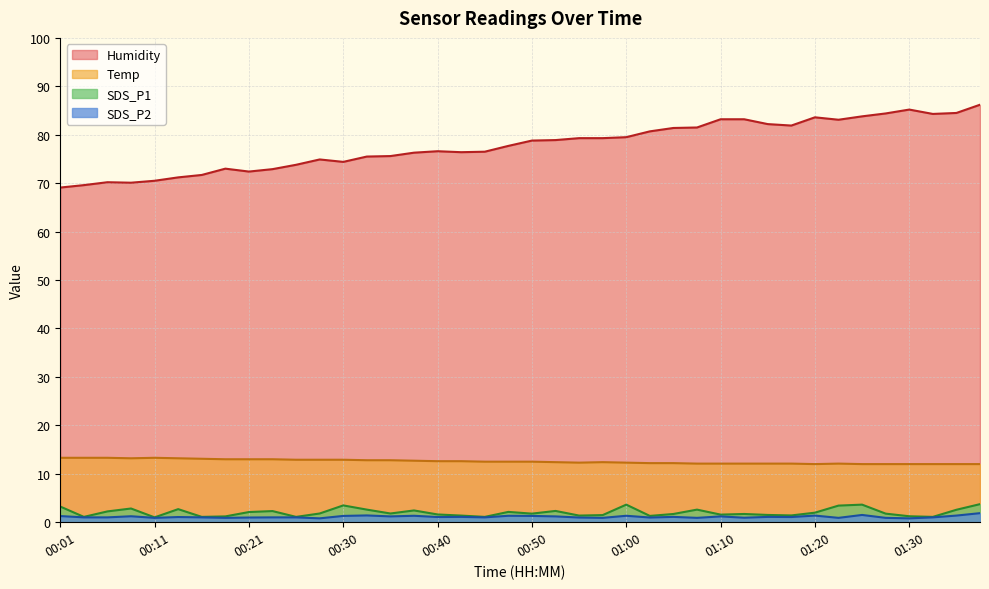

How many lines are shown in the chart?

4